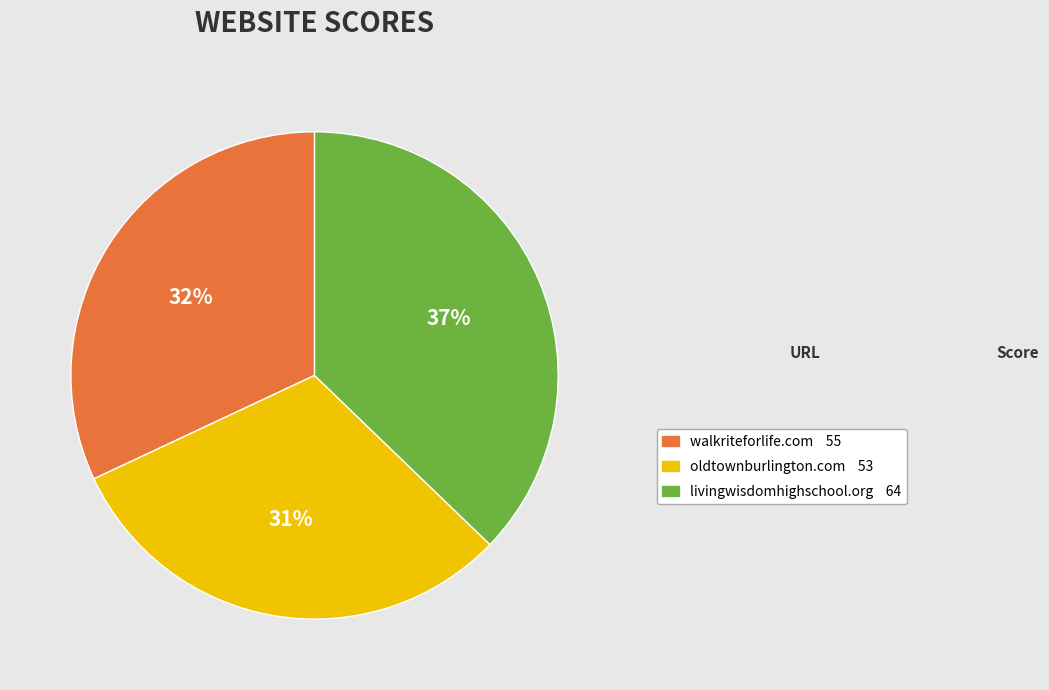

Do walkriteforlife.com and oldtownburlington.com together represent more than half of the pie?

Yes